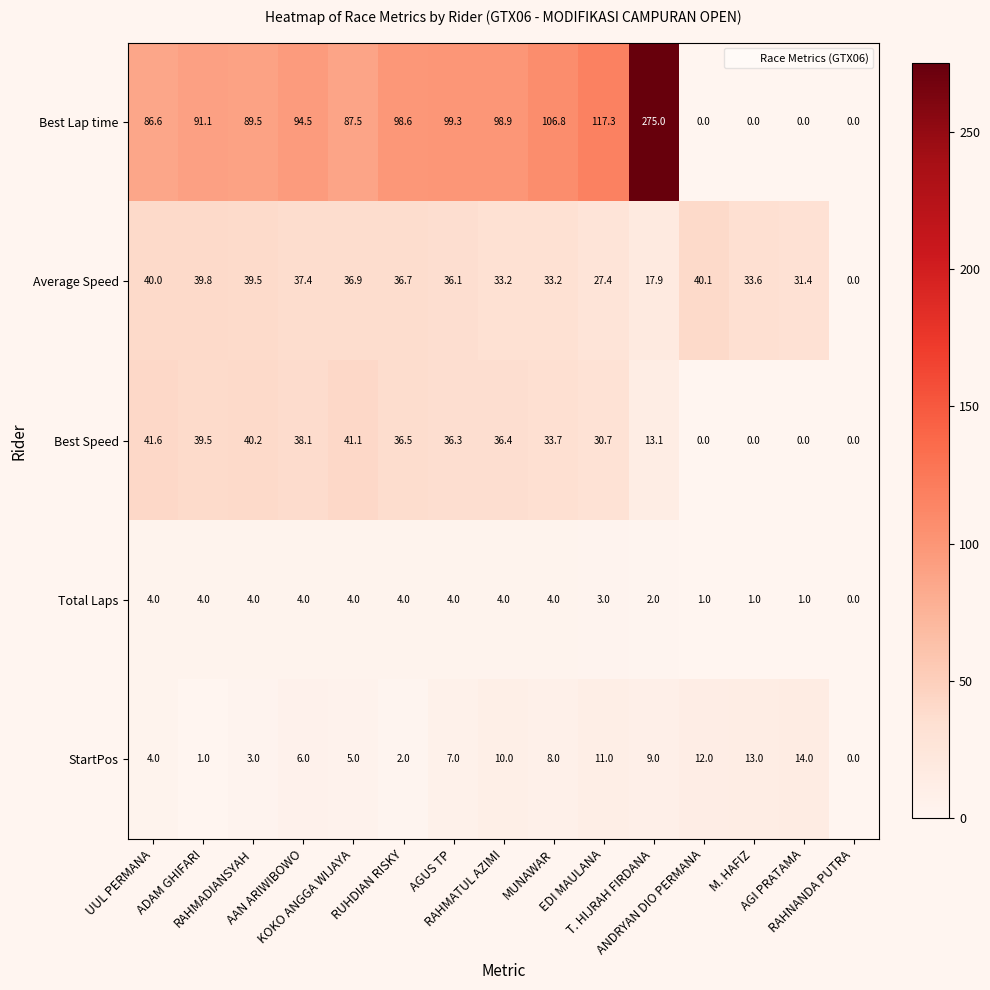

What is the sum of all Best Speed values?

387.2